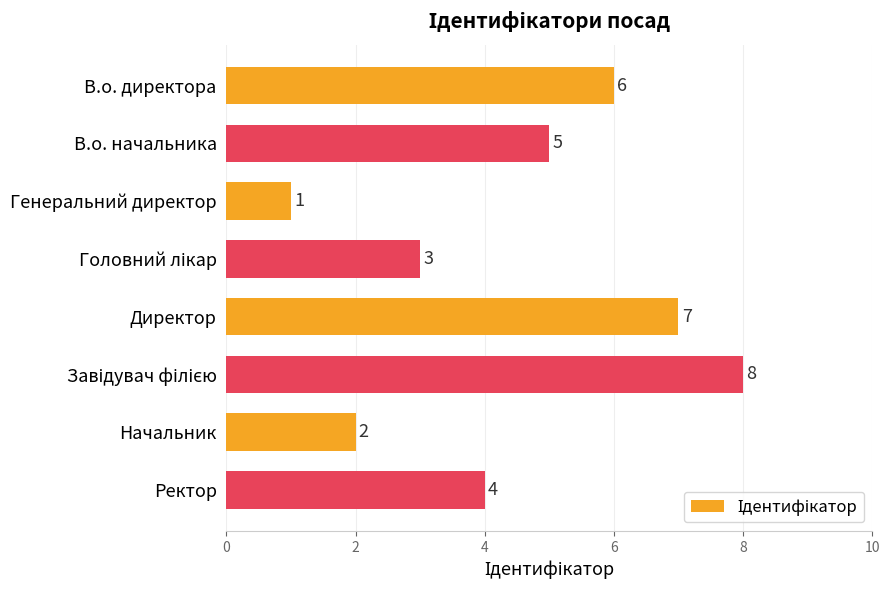

Count the number of data series in this chart.

1